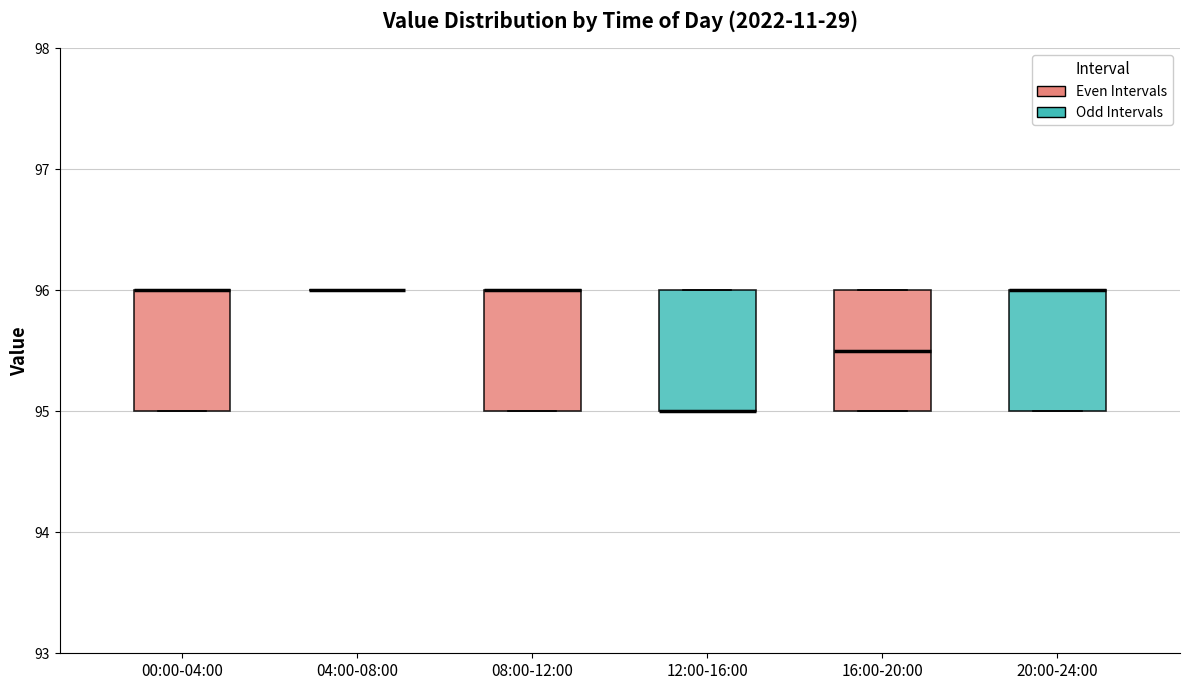

Reading left to right, read every box against the y-axis: the position of its median line, the range the box covers, and the ends of its whiskers. The values are not printed on the chart, so give them approximately, as read against the axis.

00:00-04:00: median 96.0 (drawn on the box's upper edge), box 95.0 to 96.0, whiskers 95.0 to 96.0
04:00-08:00: box collapsed to a line at 96.0, whiskers 96.0 to 96.0
08:00-12:00: median 96.0 (drawn on the box's upper edge), box 95.0 to 96.0, whiskers 95.0 to 96.0
12:00-16:00: median 95.0 (drawn on the box's lower edge), box 95.0 to 96.0, whiskers 95.0 to 96.0
16:00-20:00: median 95.5, box 95.0 to 96.0, whiskers 95.0 to 96.0
20:00-24:00: median 96.0 (drawn on the box's upper edge), box 95.0 to 96.0, whiskers 95.0 to 96.0